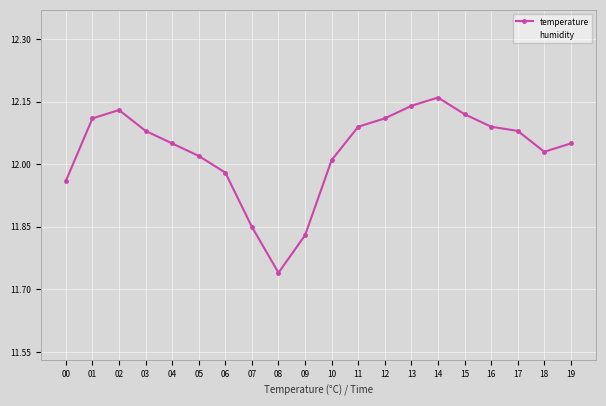

Where is humidity nearest to the value 59?

15